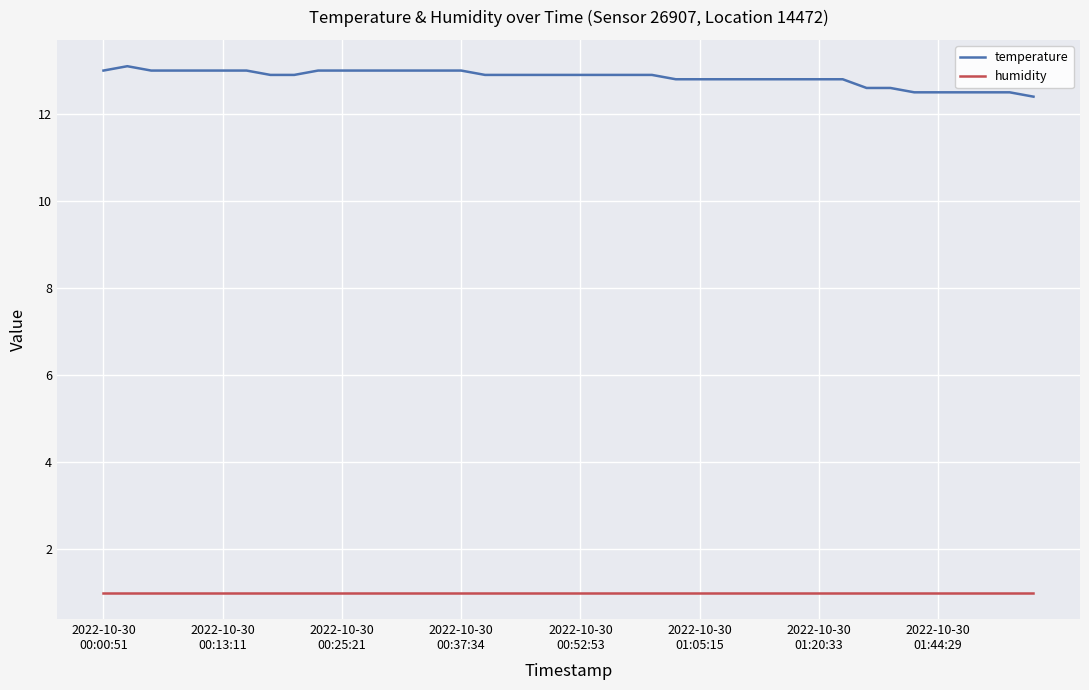

What are all the series names shown in the legend?

temperature, humidity